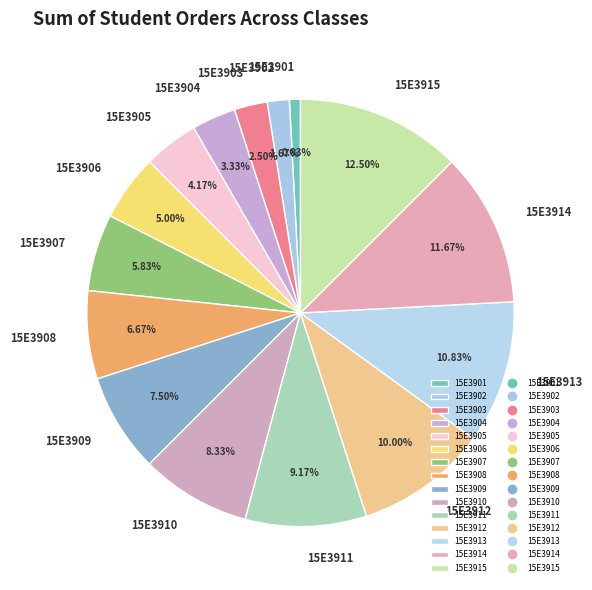

To the nearest percent, what is the difference between the 15E3907 and 15E3902 slice percentages?

4%